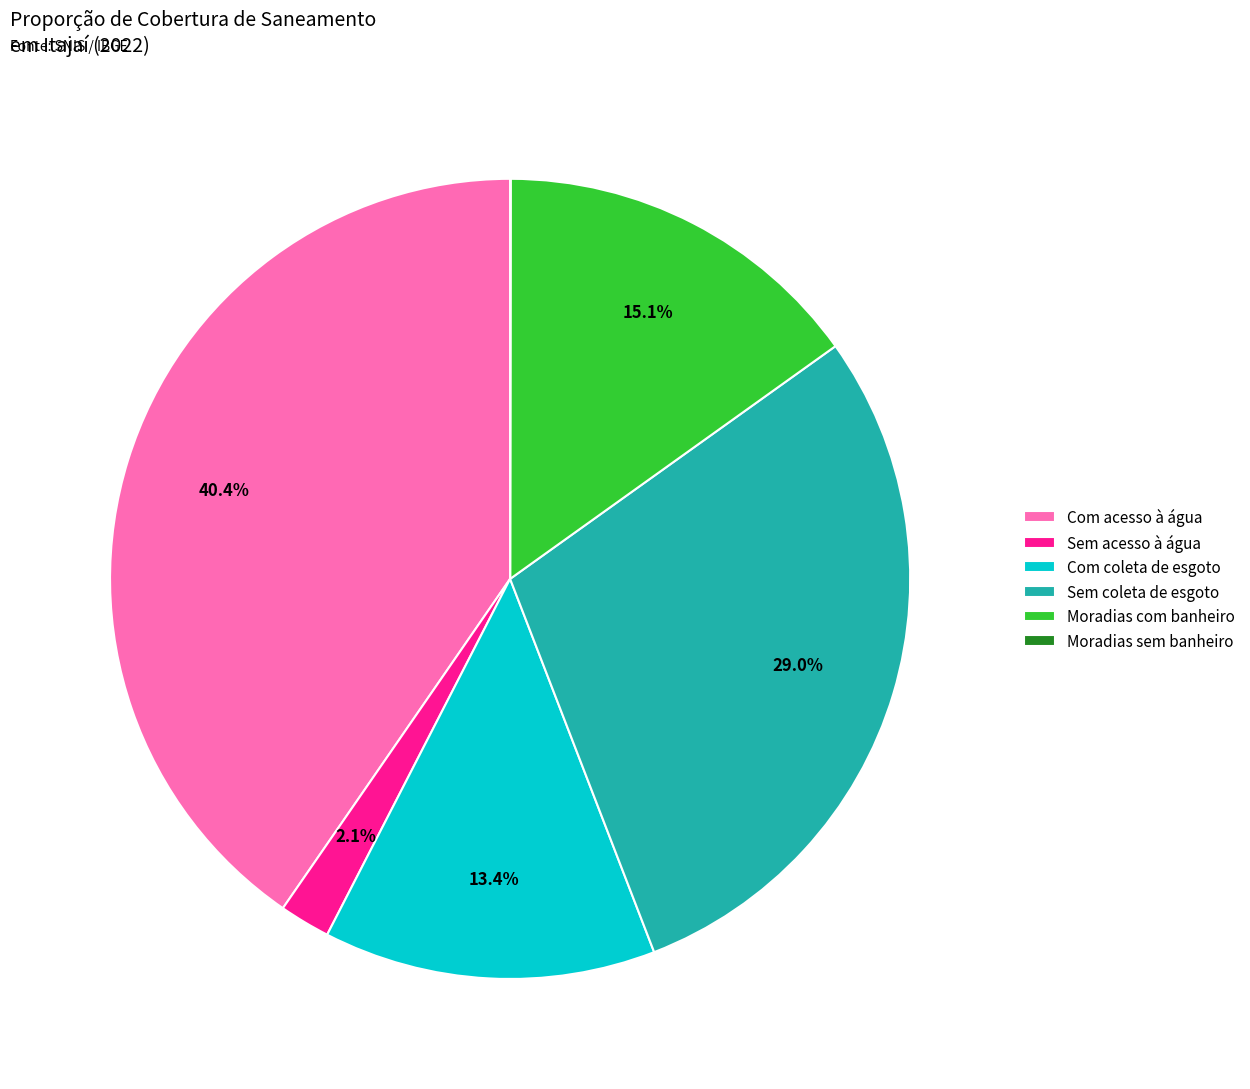

What is the largest slice in the pie chart?

Com acesso à água